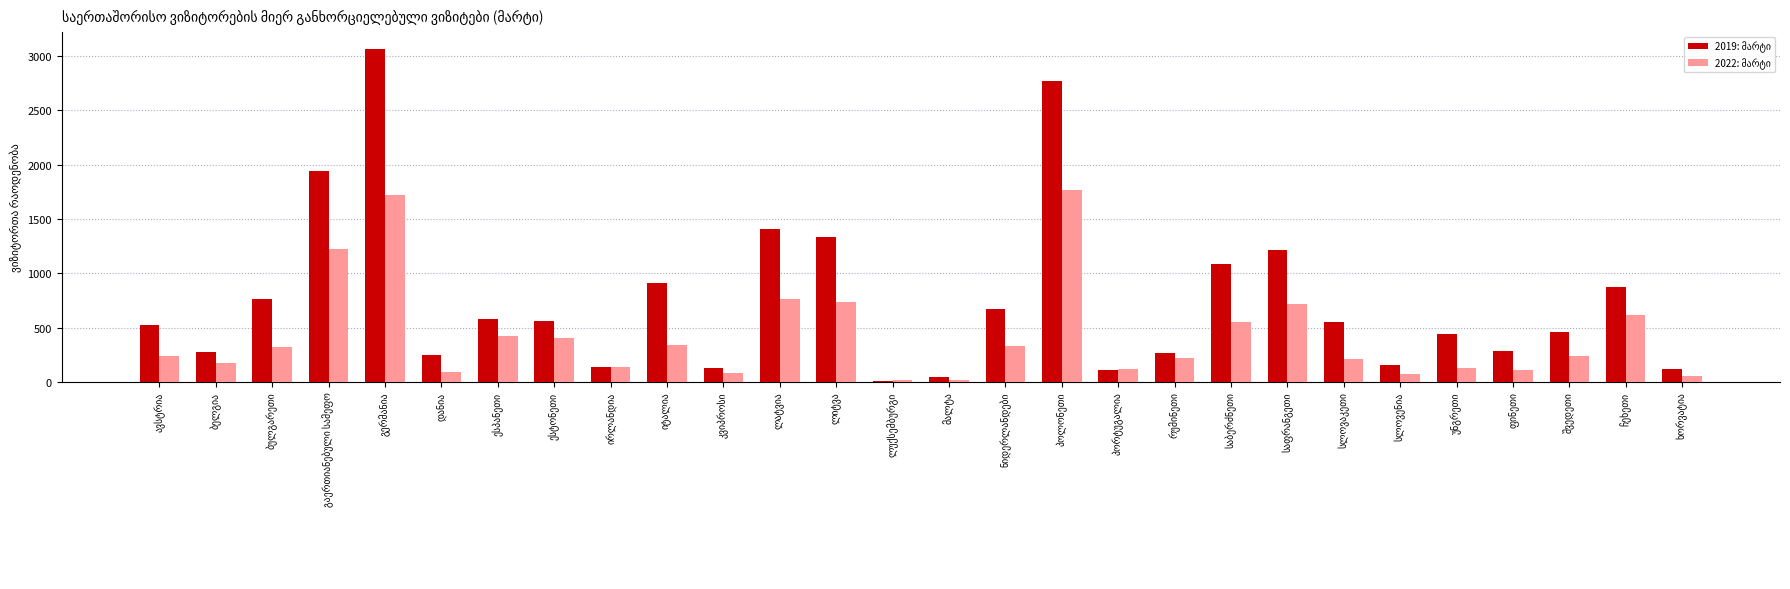

The value of 2019: მარტი at ესტონეთი is 557. True or false?

True